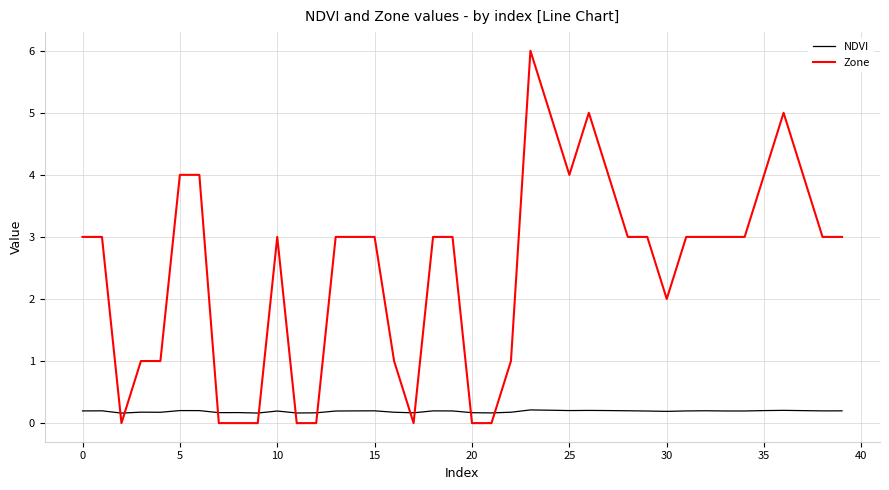

Reading left to right, extract all data points from this chart.

NDVI: 0.2	0.2	0.2	0.2	0.2	0.2	0.2	0.2	0.2	0.2	0.2	0.2	0.2	0.2	0.2	0.2	0.2	0.2	0.2	0.2	0.2	0.2	0.2	0.2	0.2	0.2	0.2	0.2	0.2	0.2	0.2	0.2	0.2	0.2	0.2	0.2	0.2	0.2	0.2	0.2
Zone: 3.0	3.0	0.0	1.0	1.0	4.0	4.0	0.0	0.0	0.0	3.0	0.0	0.0	3.0	3.0	3.0	1.0	0.0	3.0	3.0	0.0	0.0	1.0	6.0	5.0	4.0	5.0	4.0	3.0	3.0	2.0	3.0	3.0	3.0	3.0	4.0	5.0	4.0	3.0	3.0